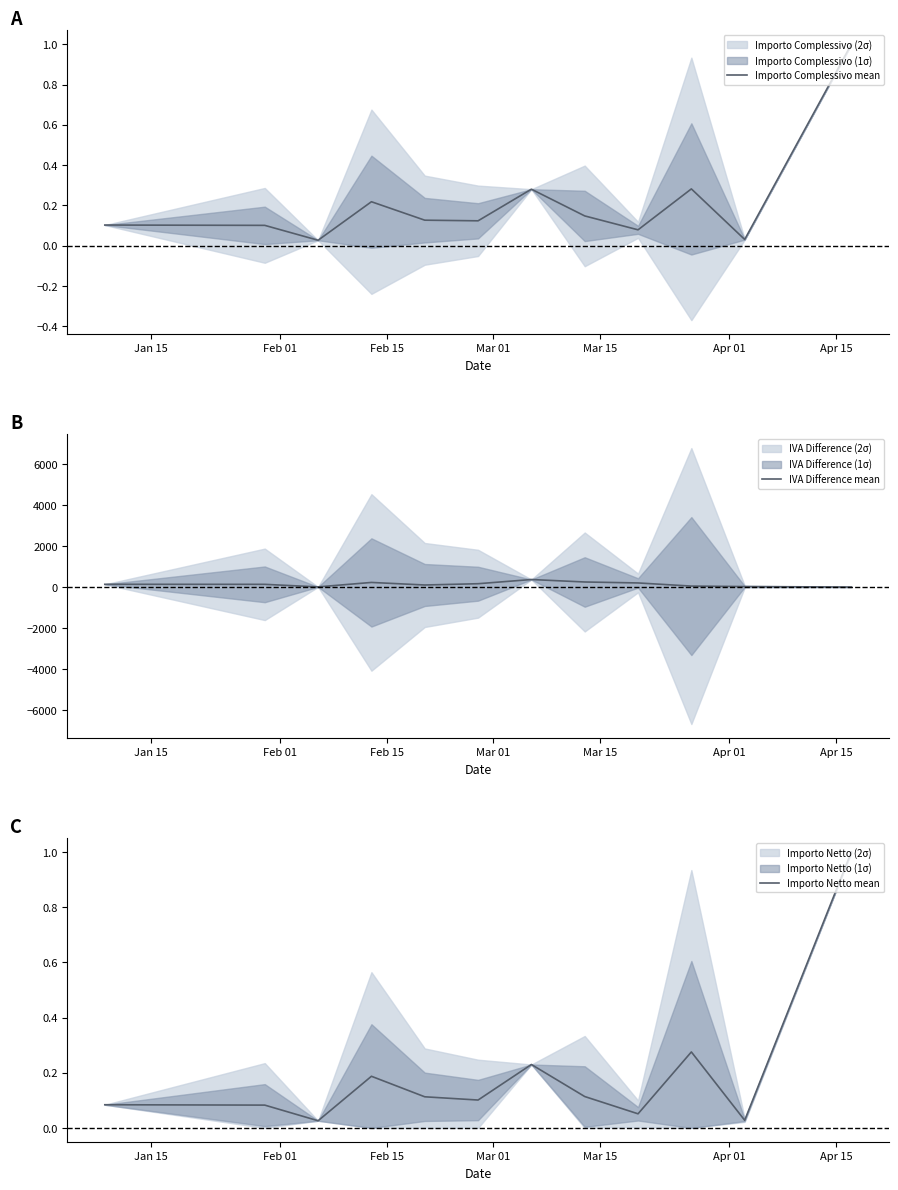

How many categories are shown in the chart?

12